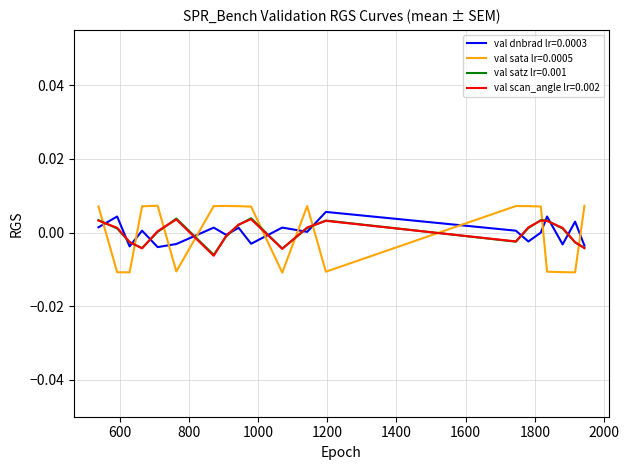

Which series has the widest spread of values?

val sata lr=0.0005